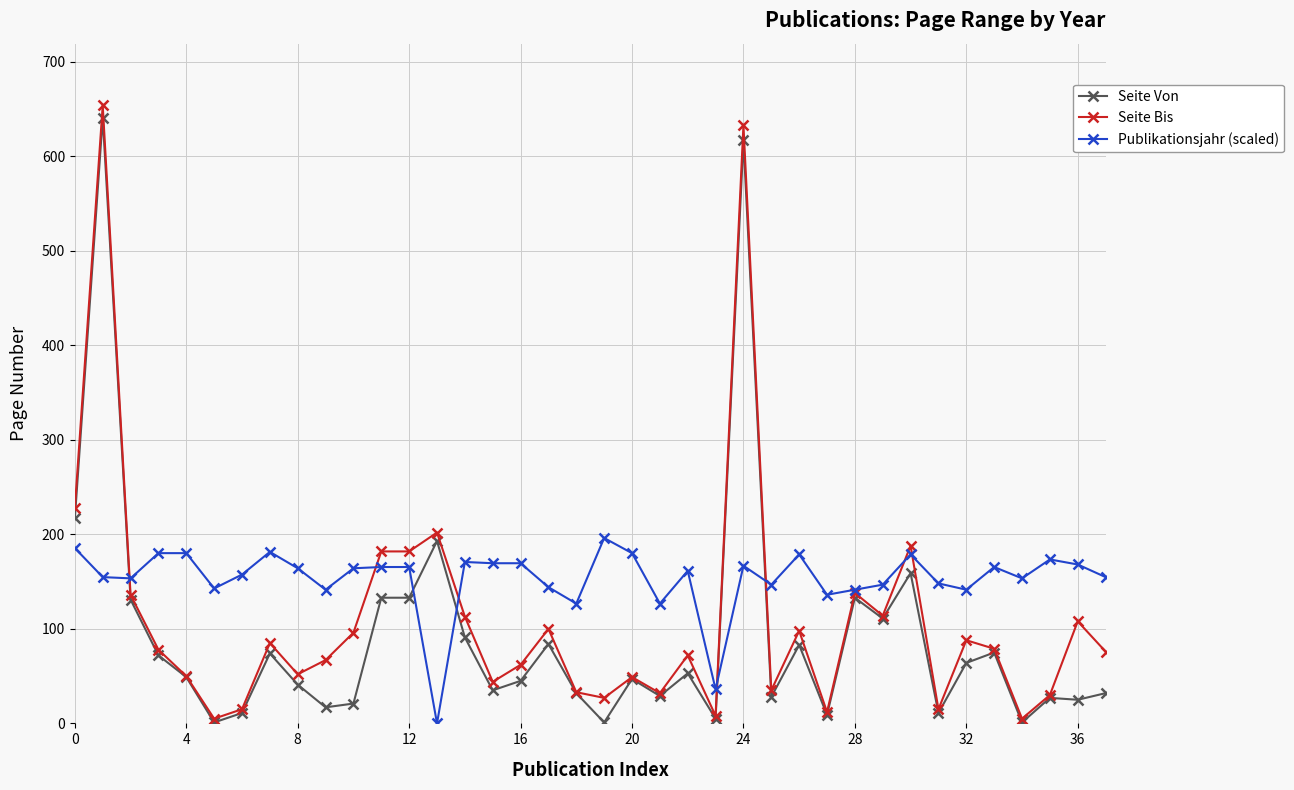

What is the average value of the Publikationsjahr (scaled) series?

153.1